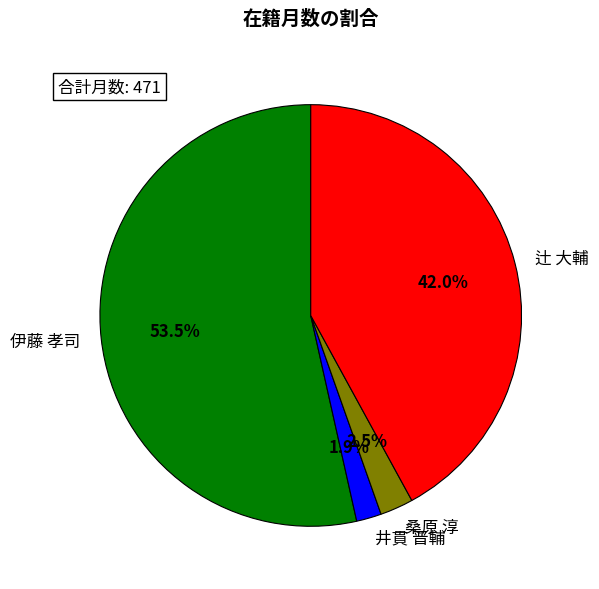

Rank the categories by value from highest to lowest.

伊藤 孝司, 辻 大輔, 桑原 淳, 井貫 晋輔